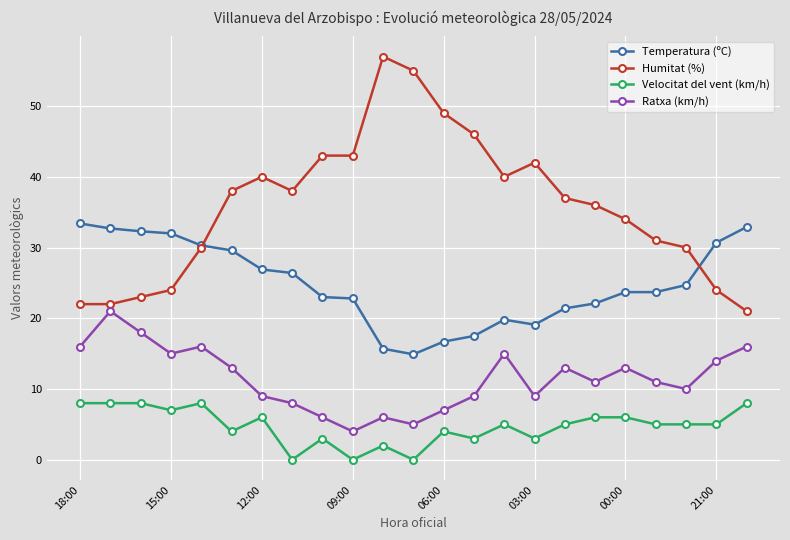

True or false: Ratxa (km/h) and Temperatura (ºC) intersect in this chart.

False